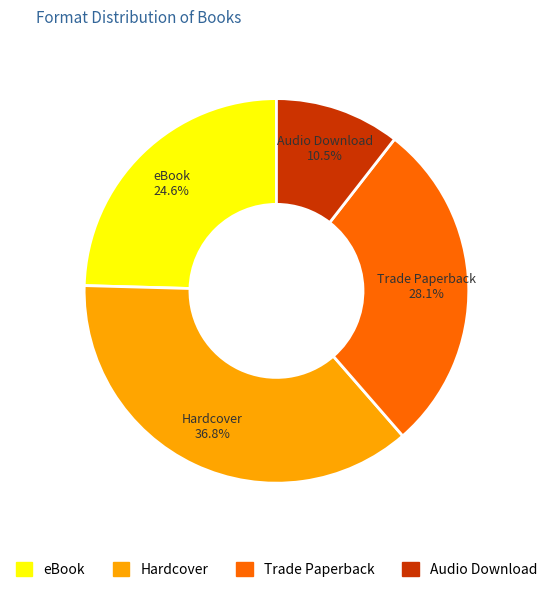

What portion of the pie excludes Trade Paperback?

71.9%